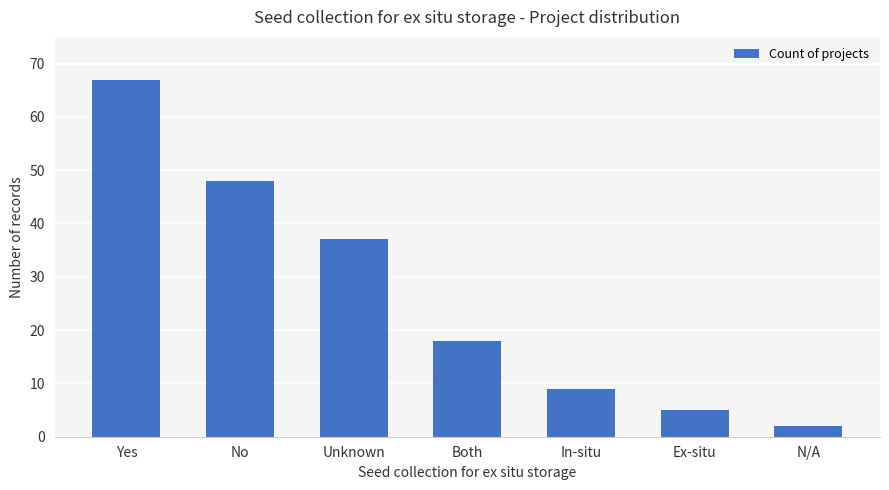

Where does the data first go above 18?

Yes